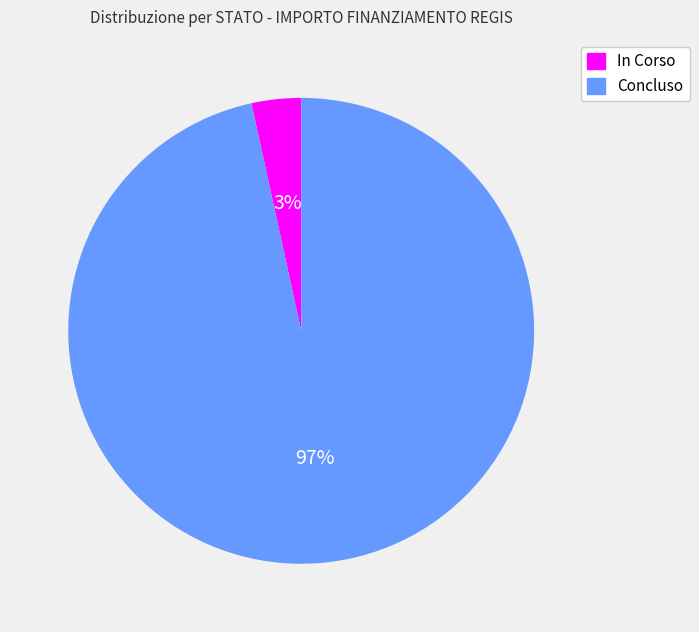

Is Concluso the majority of the pie?

Yes